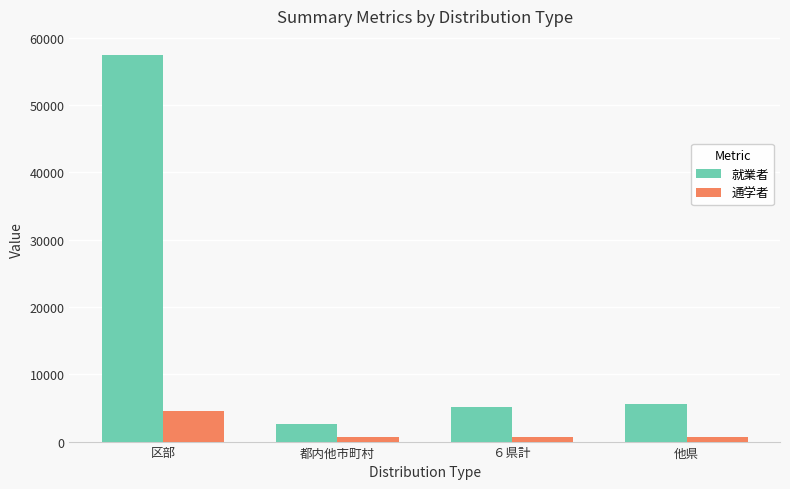

What position from the right is 他県?

1